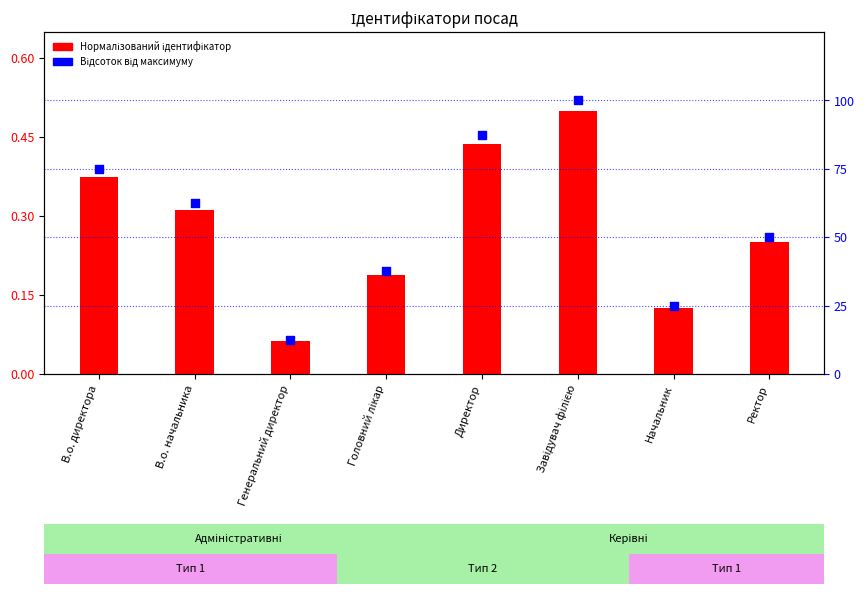

Which series contains the lowest Y value?

Ідентифікатор (normalized)